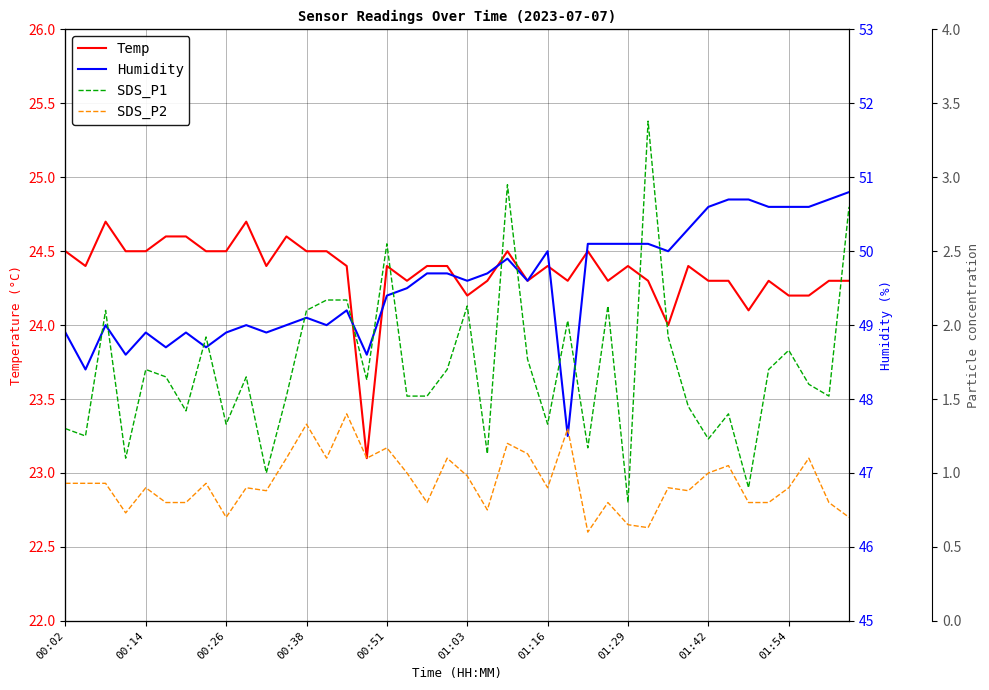

What position from the left is 19?

20